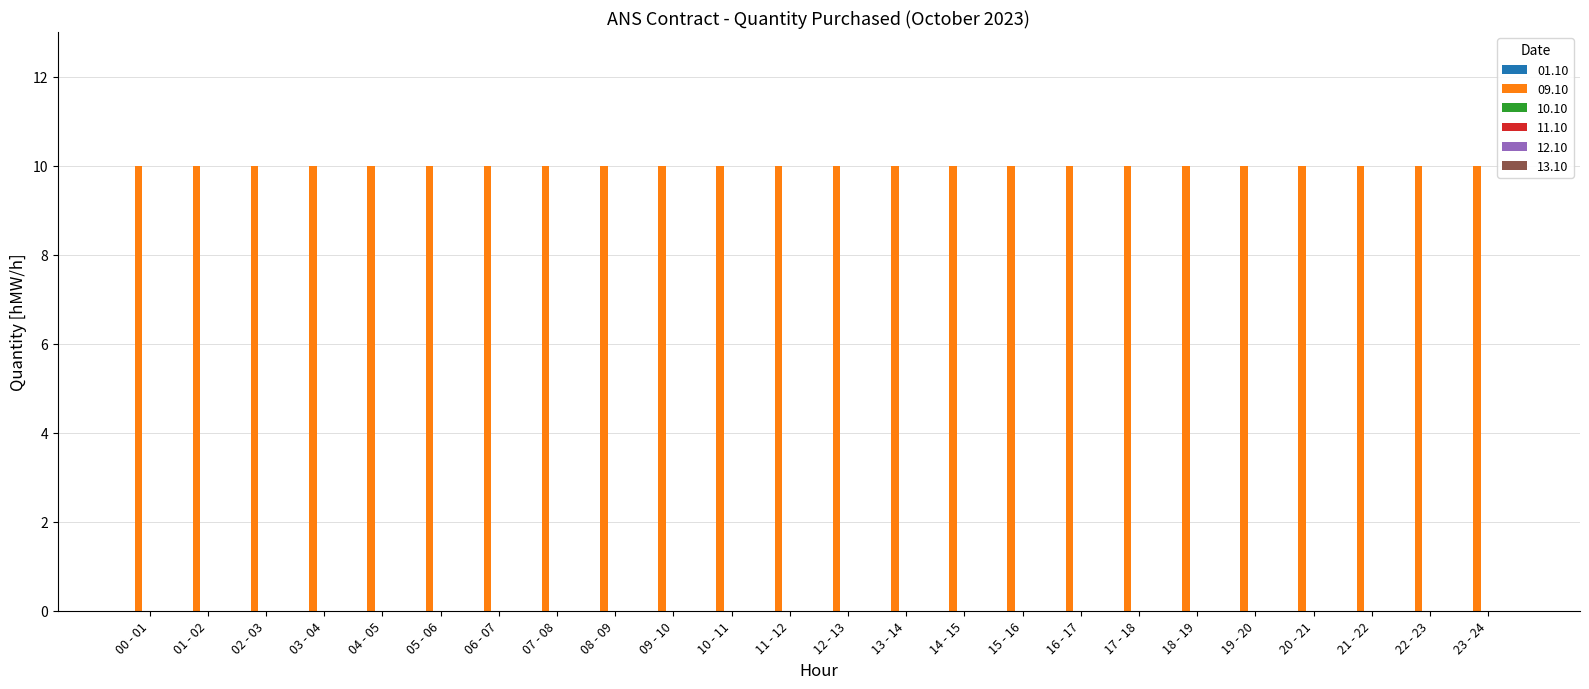

What position from the right is 01 - 02?

23